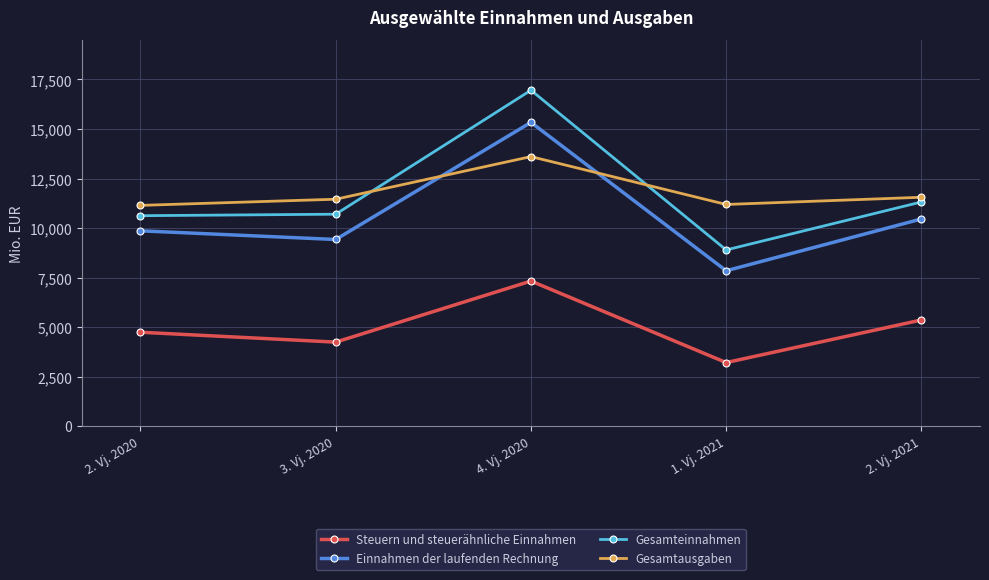

Which category has the lowest value in the Einnahmen der laufenden Rechnung series?

1. Vj. 2021